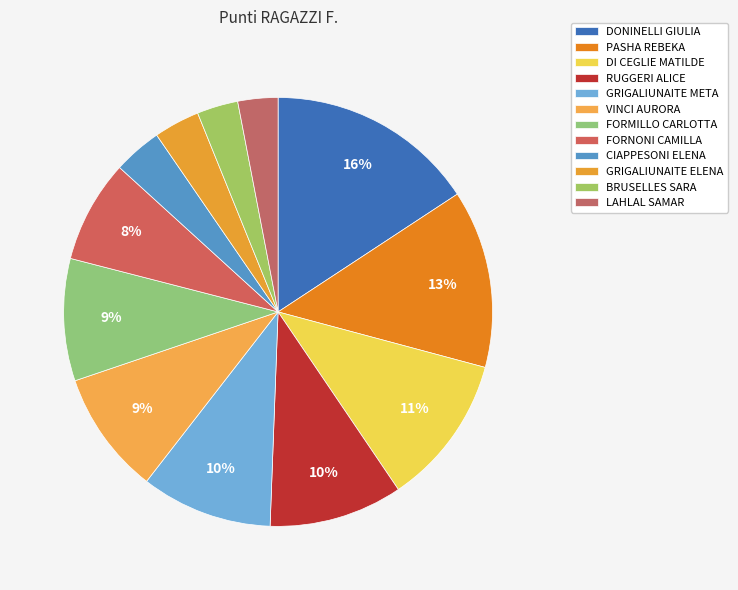

The FORNONI CAMILLA slice represents 8% of the pie. True or false?

True